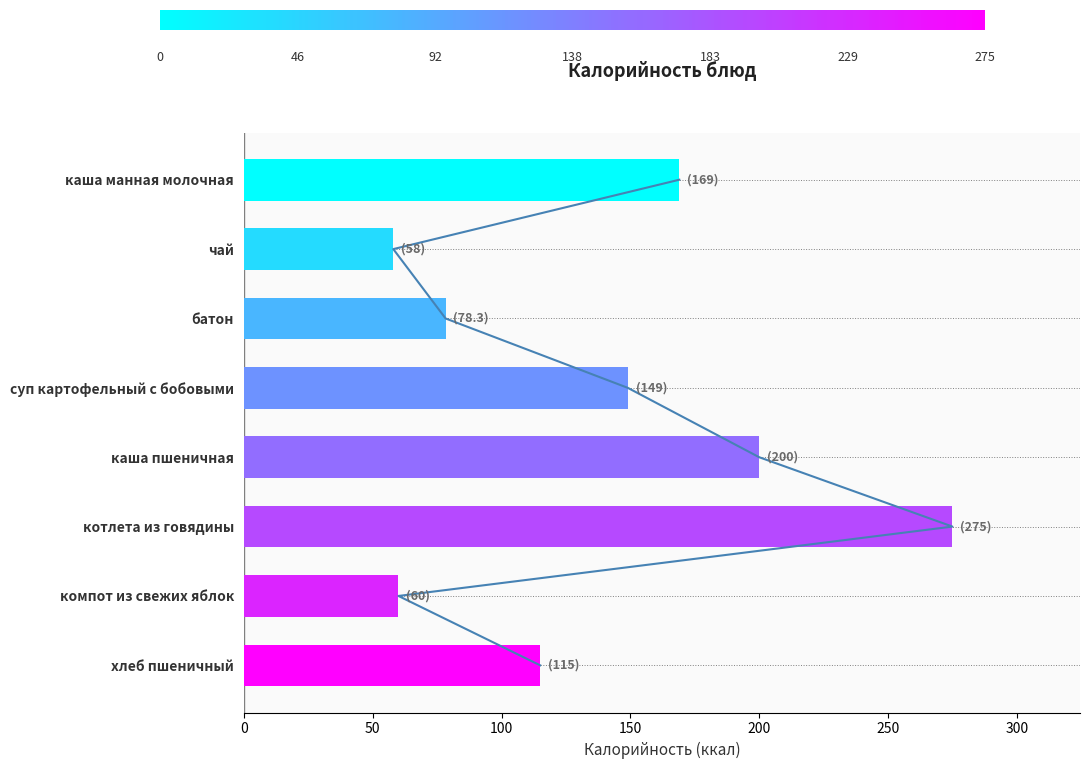

Which label corresponds to the largest value in the chart?

котлета из говядины